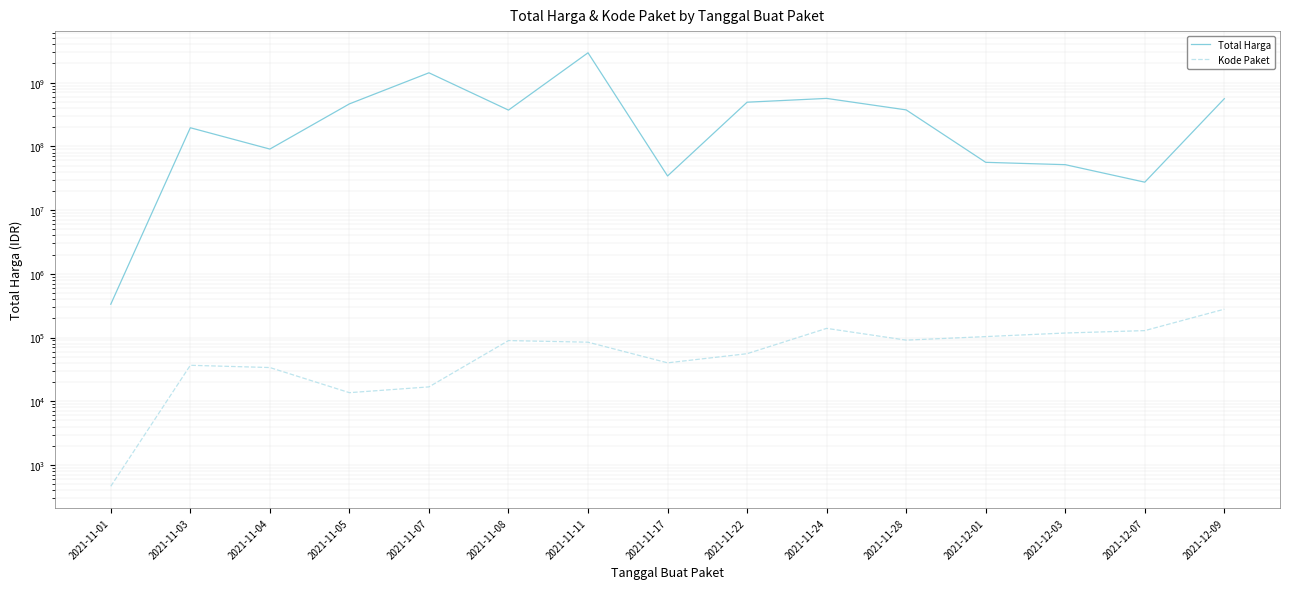

What is the label of the 2nd point from the left?

2021-11-03